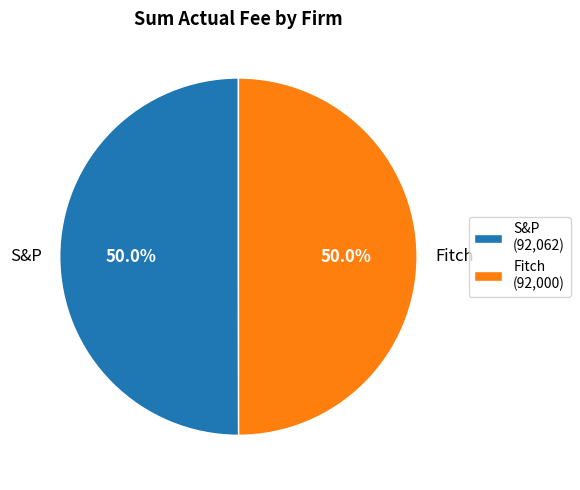

To the nearest percent, what is the combined percentage of Fitch and S&P?

100%